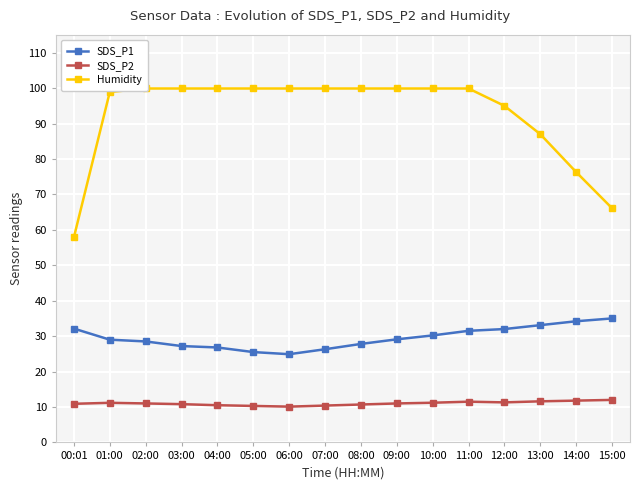

How many lines are shown in the chart?

3